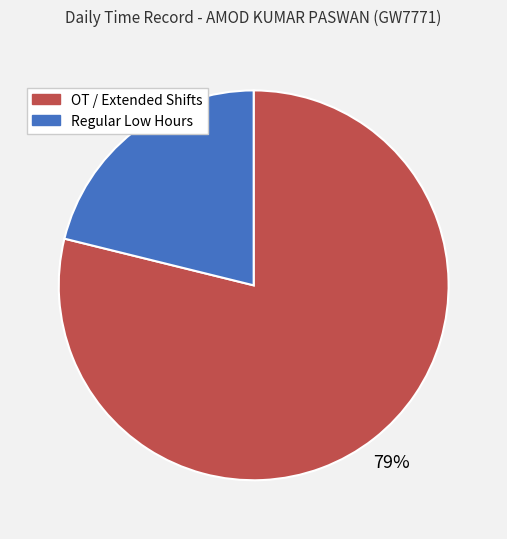

Is there a majority slice in this chart?

Yes